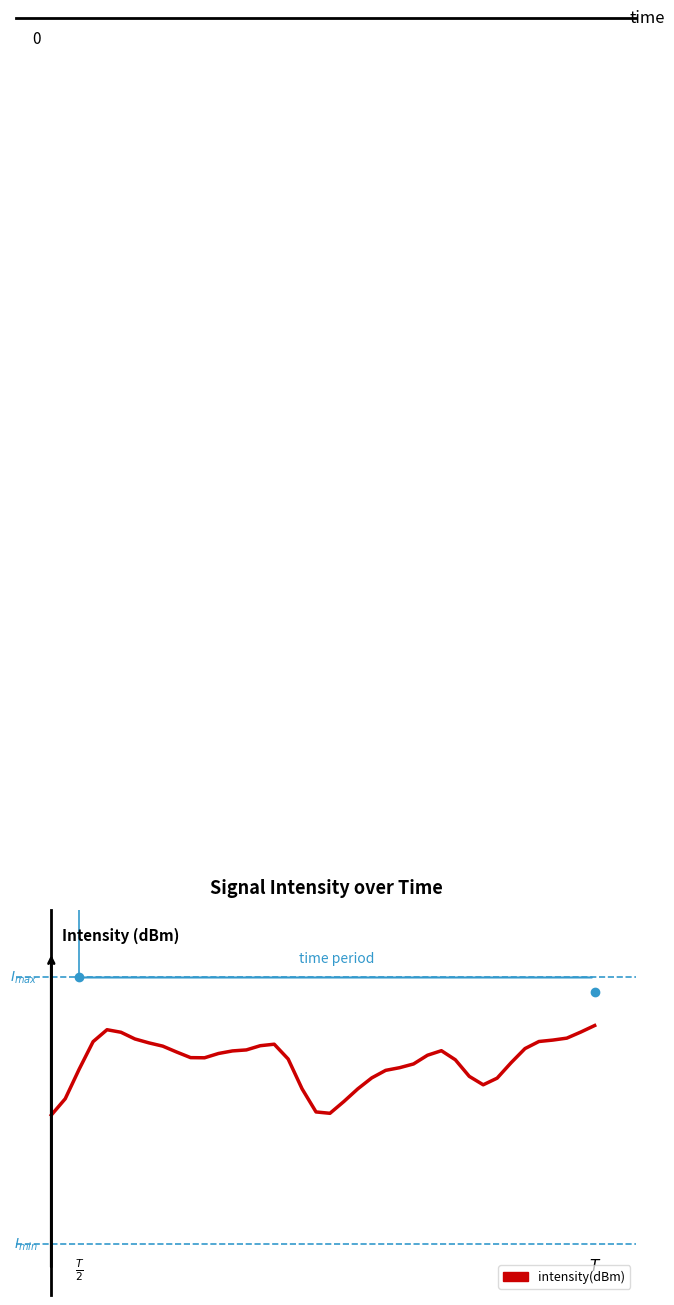

Does the chart display data point markers on the line(s)?

No